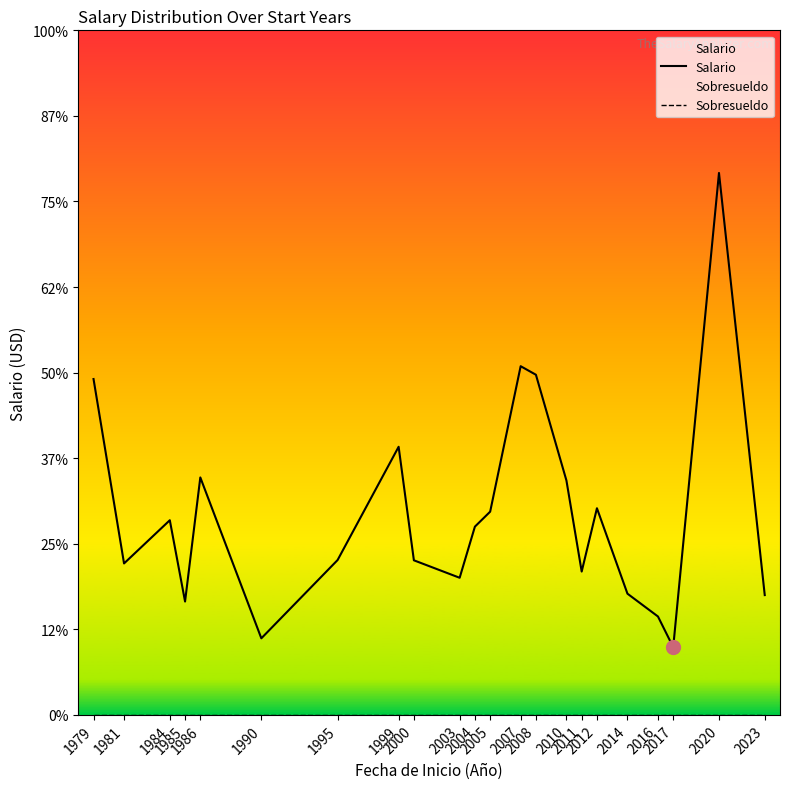

In Salario, how many points are lower than both neighbors (excluding endpoints)?

6